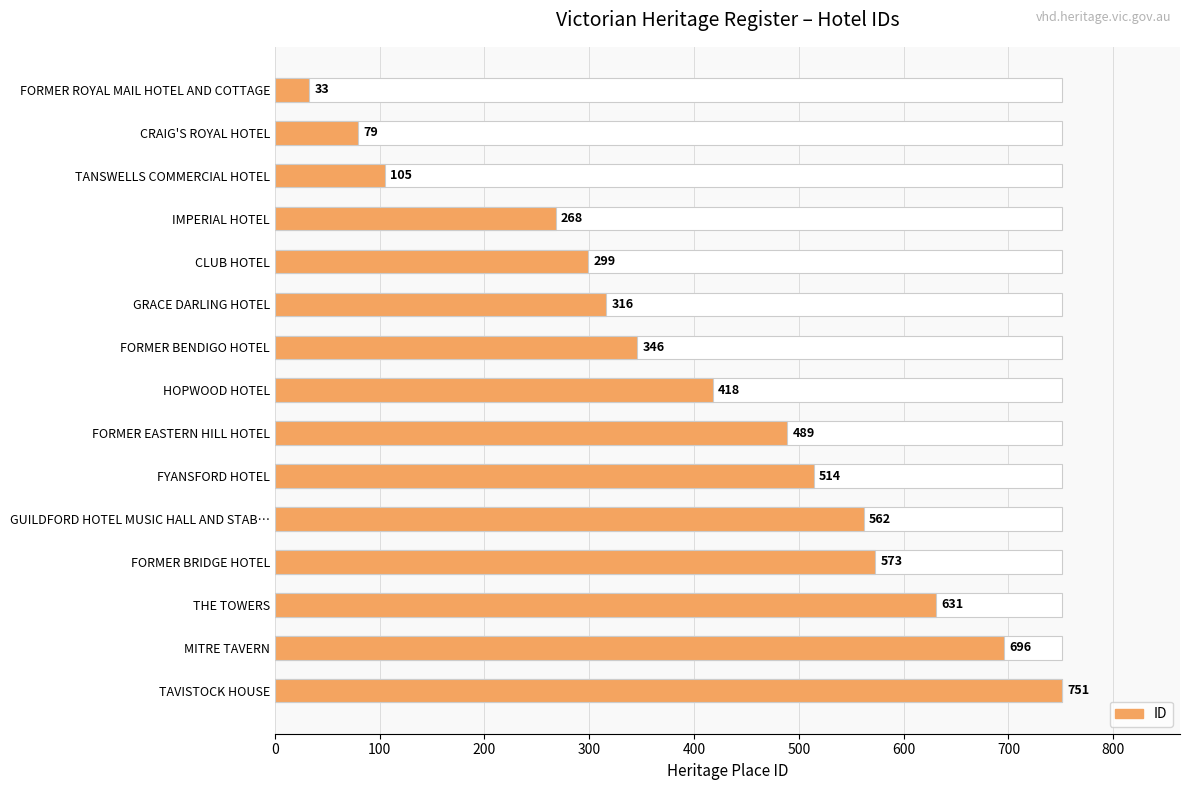

How many data points are above 418?

7